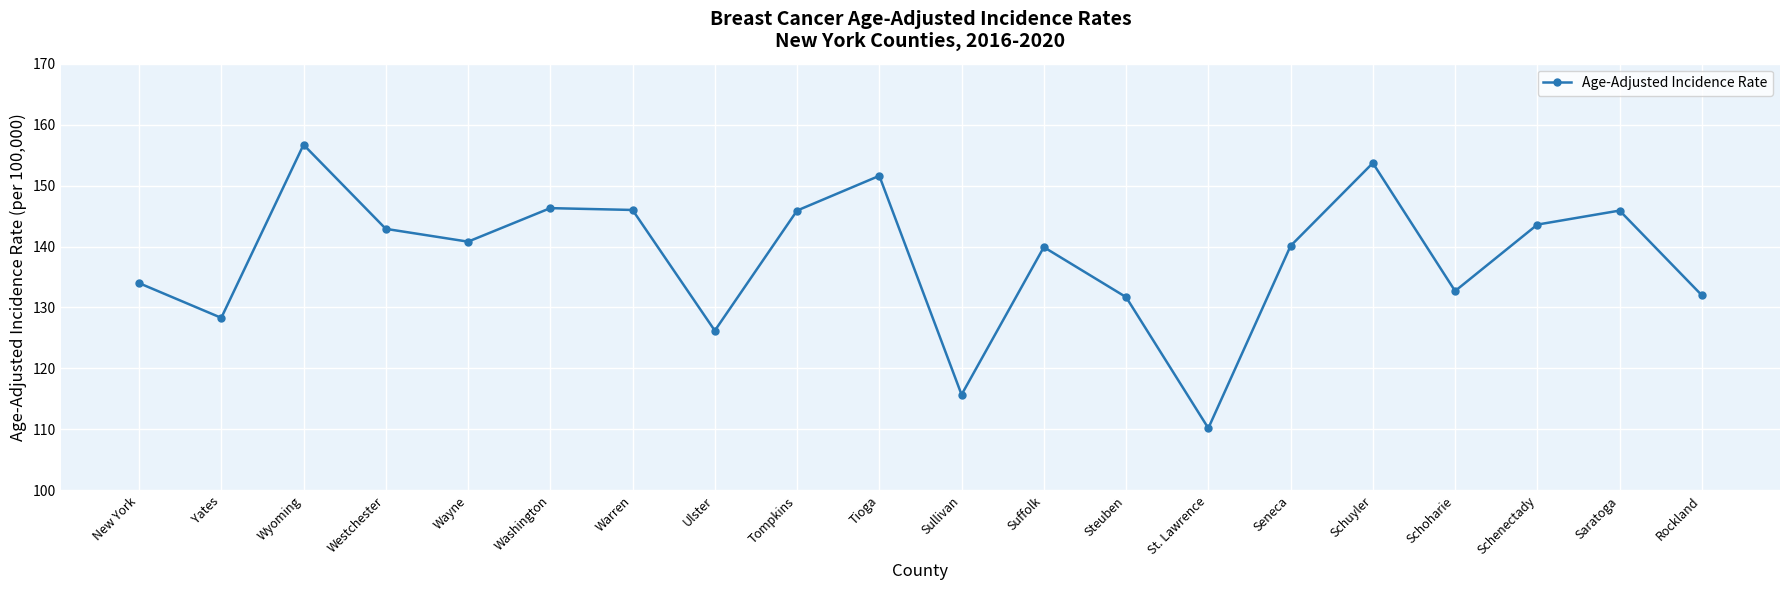

What is the label of the 14th point from the right?

Warren